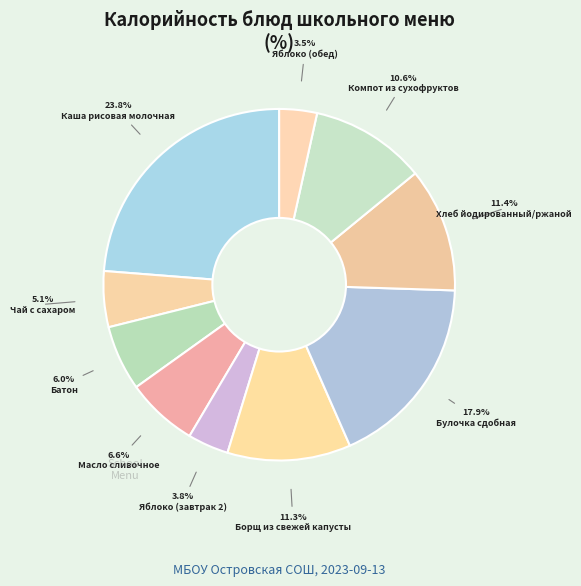

How many segments does this pie chart have?

10